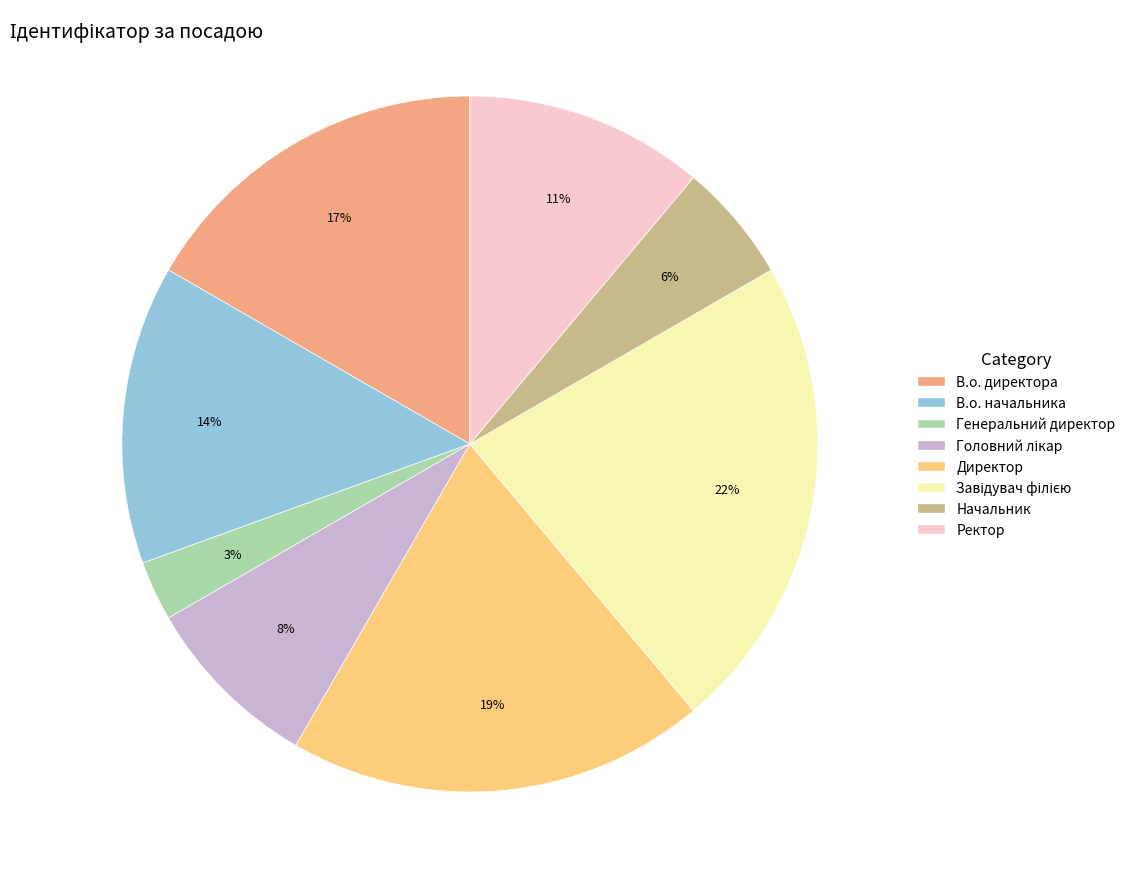

To the nearest percent, what percentage of the pie is Директор?

19%